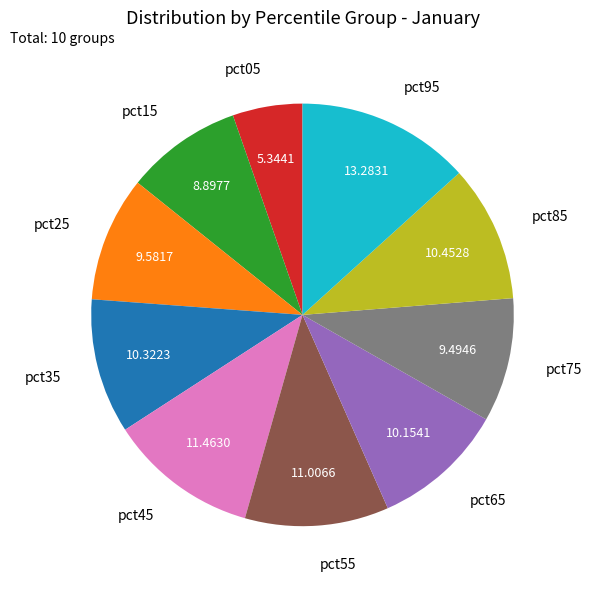

How many segments does this pie chart have?

10